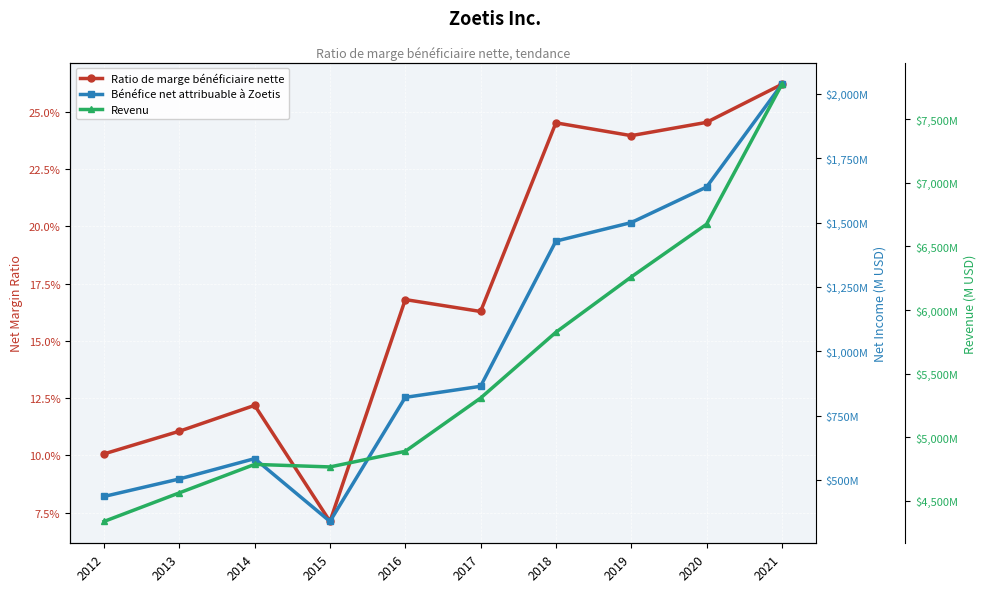

At which category does Ratio de marge bénéficiaire nette reach its first local peak?

2014